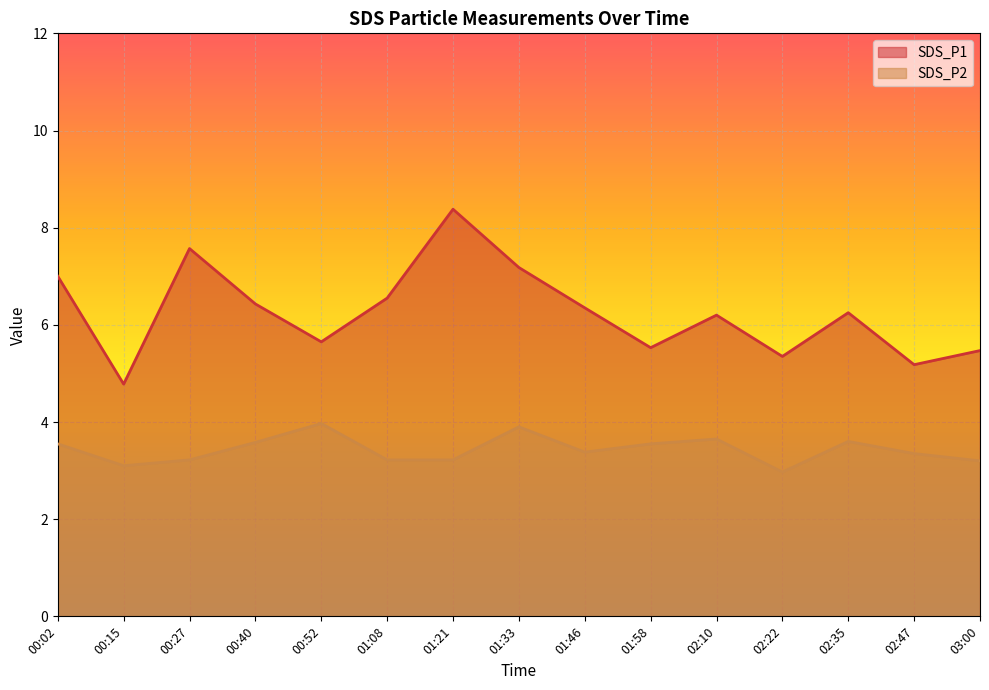

True or false: SDS_P1 and SDS_P2 cross at least once.

False